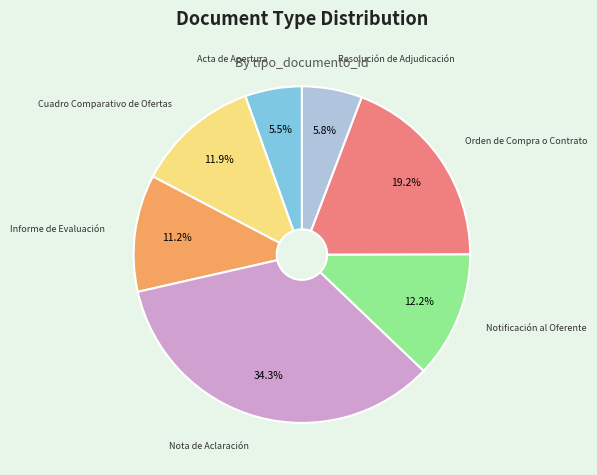

What percentage is NOT represented by Cuadro Comparativo de Ofertas?

88.1%